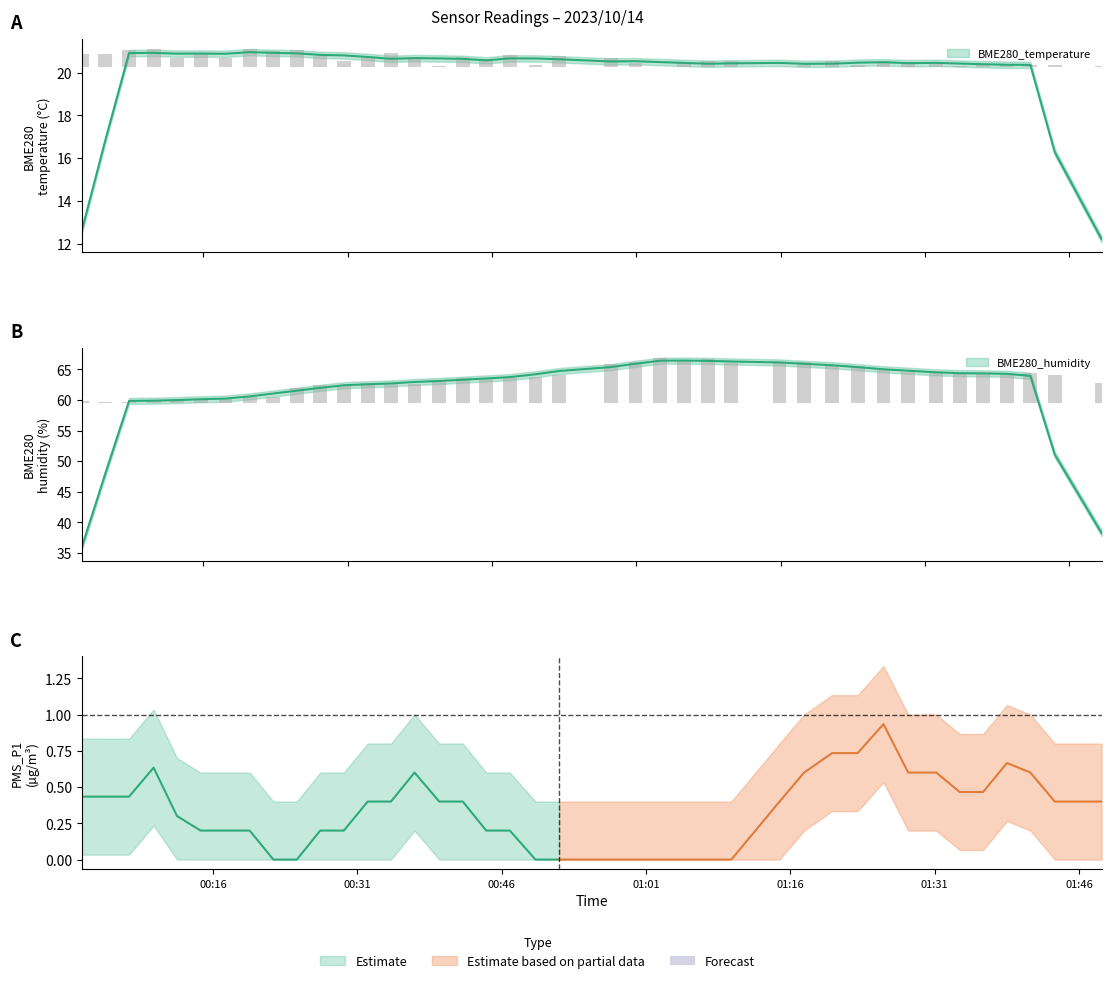

At how many categories does at least one series exceed 0?

40